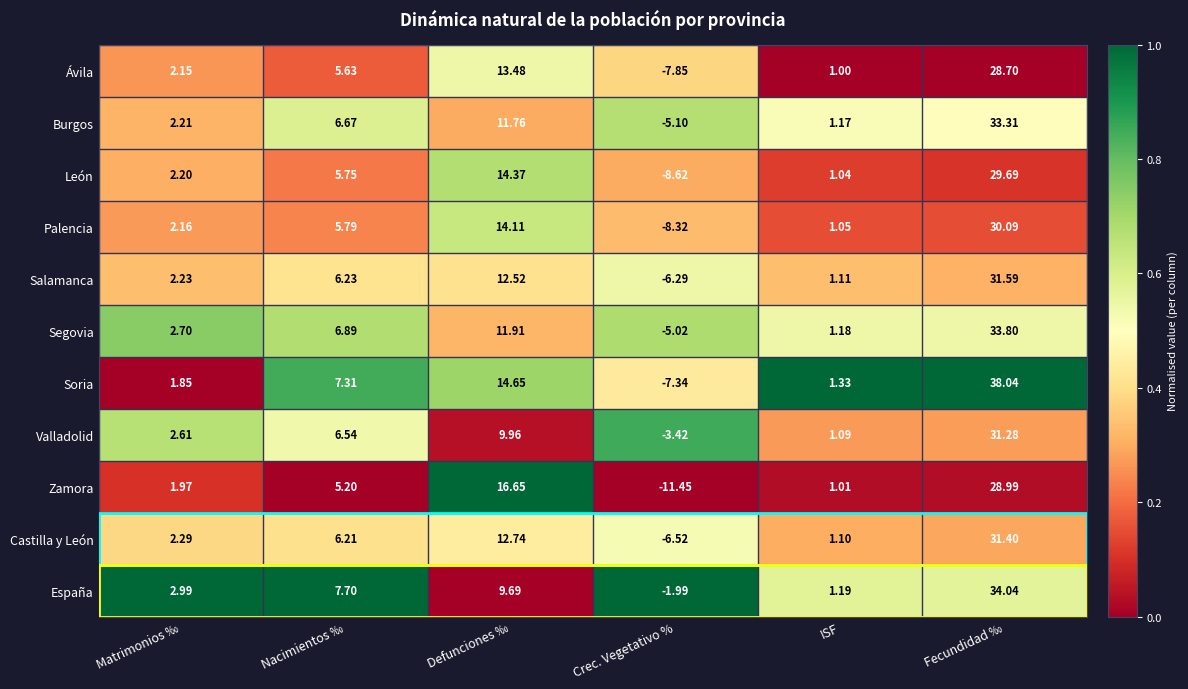

Rank the series by their maximum value, from highest to lowest.

Soria, España, Segovia, Burgos, Salamanca, Castilla y León, Valladolid, Palencia, León, Zamora, Ávila